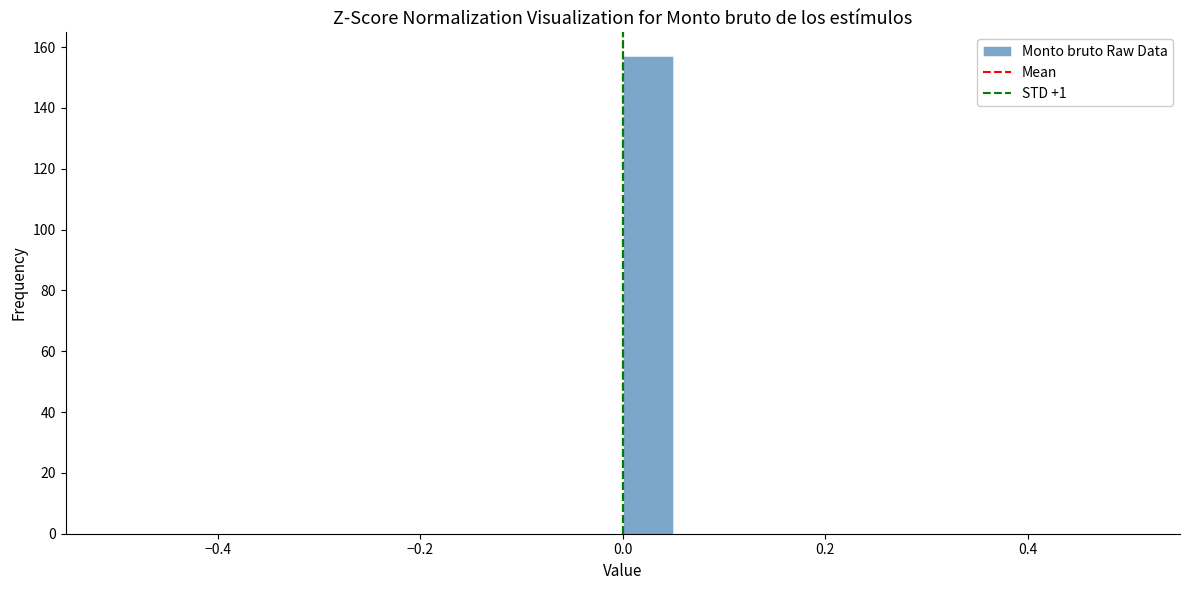

Around what value on the x-axis is the tallest bar? Give the approximate position of its centre, as read against the axis.

0.02